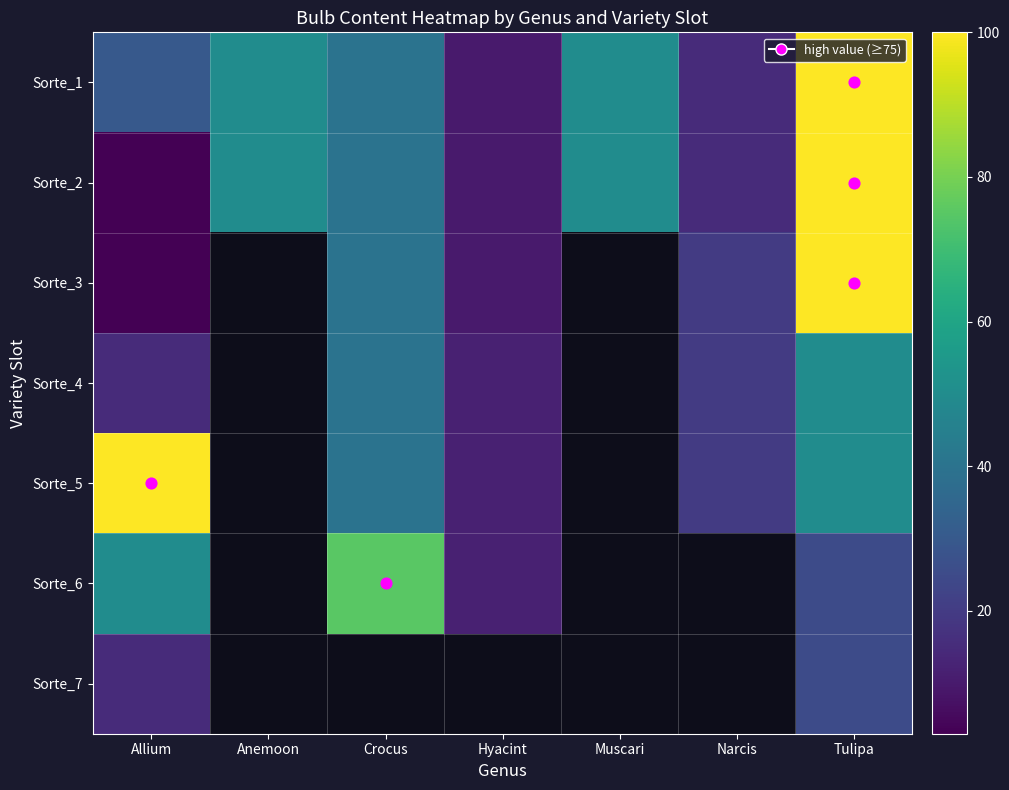

At Muscari, list the series in order from largest to smallest.

Sorte_1, Sorte_2, Sorte_3, Sorte_4, Sorte_5, Sorte_6, Sorte_7